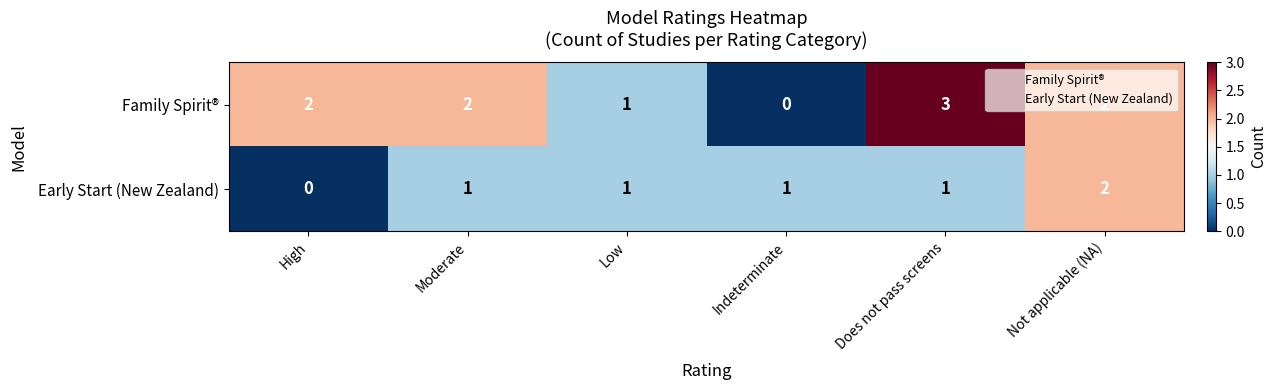

What is the total value across all series at Indeterminate?

1